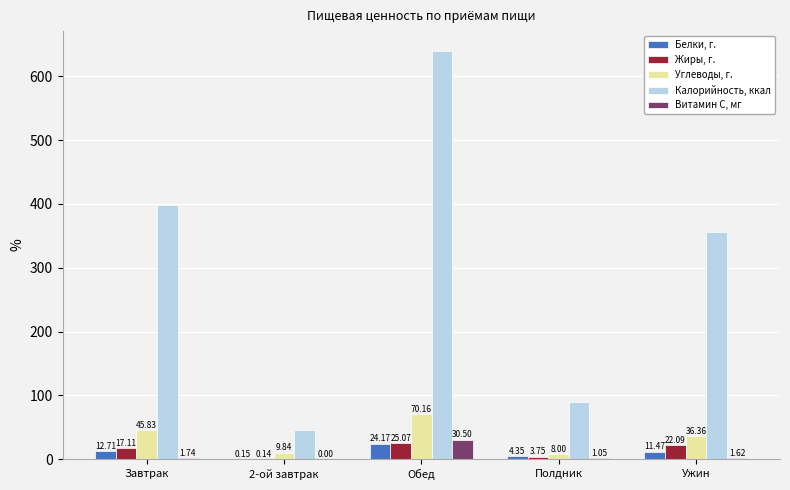

At which label is Калорийность, ккал closest to 342?

Ужин